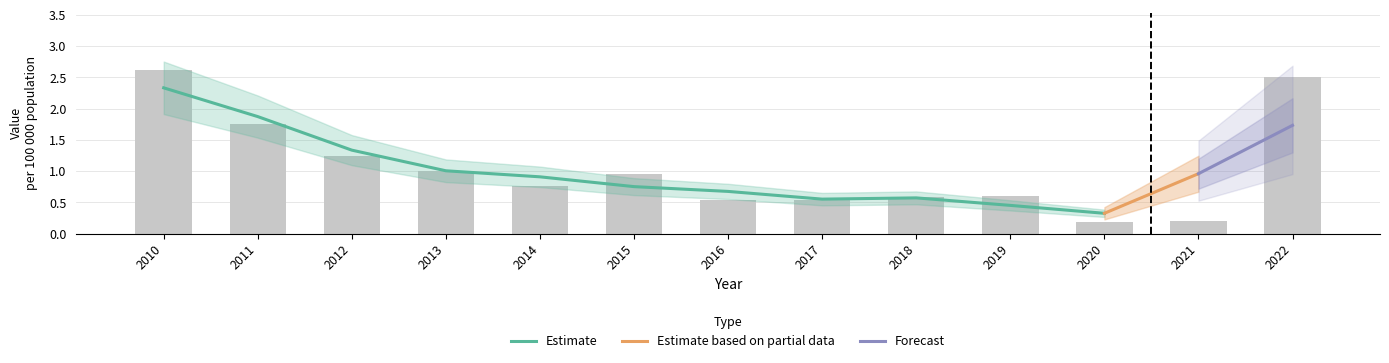

Reading right to left, what are all the values shown in this chart?

2.5	0.2	0.2	0.6	0.6	0.5	0.5	0.9	0.8	1.0	1.2	1.8	2.6